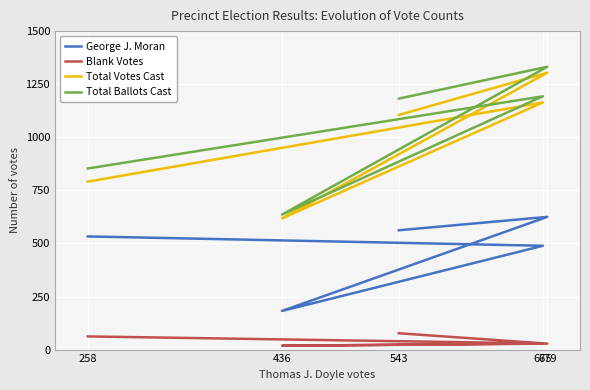

In Blank Votes, how many points are lower than both neighbors (excluding endpoints)?

1